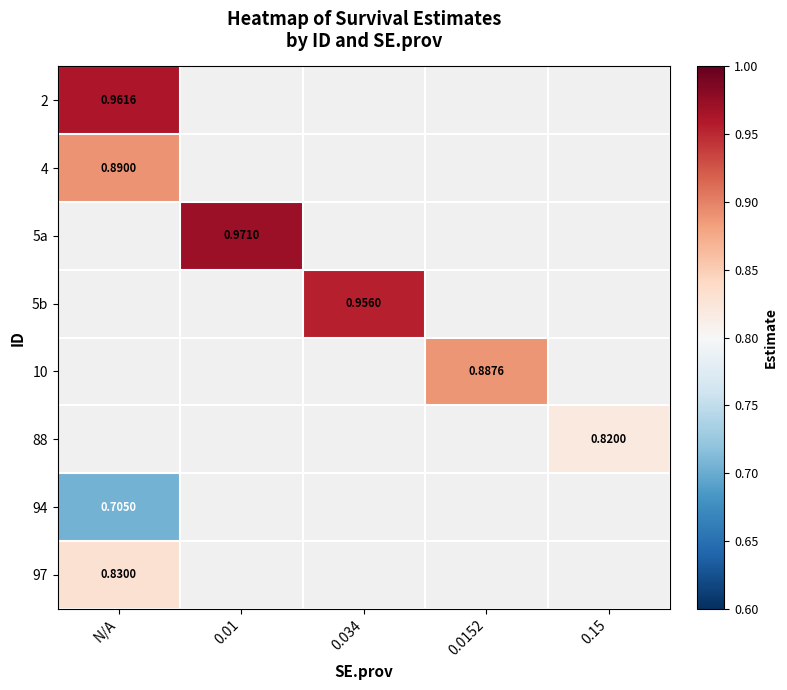

What is the difference between the highest and lowest values at N/A?

0.3